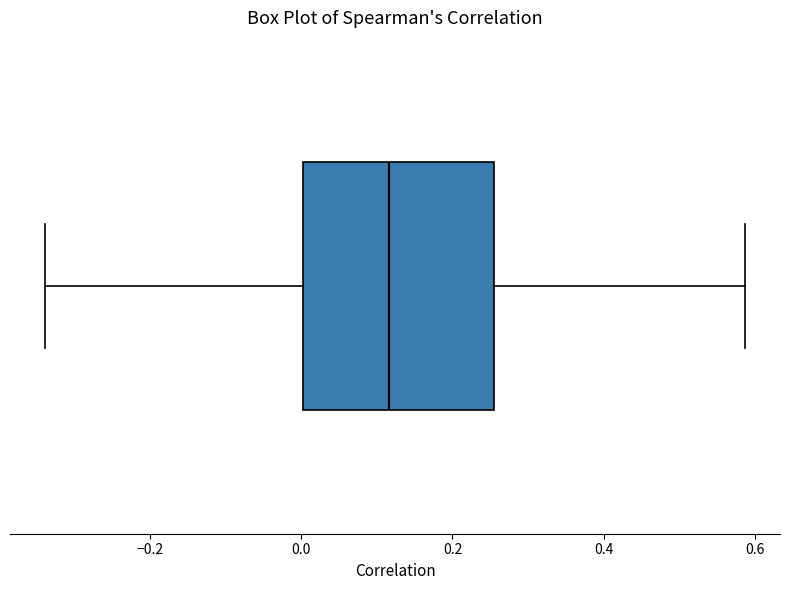

Read this box plot against the x-axis: the position of the median line, the range covered by the box, and the ends of both whiskers. The values are not printed on the chart, so give them approximately, as read against the axis.

median 0.12, box 0.00 to 0.26, whiskers -0.34 to 0.58